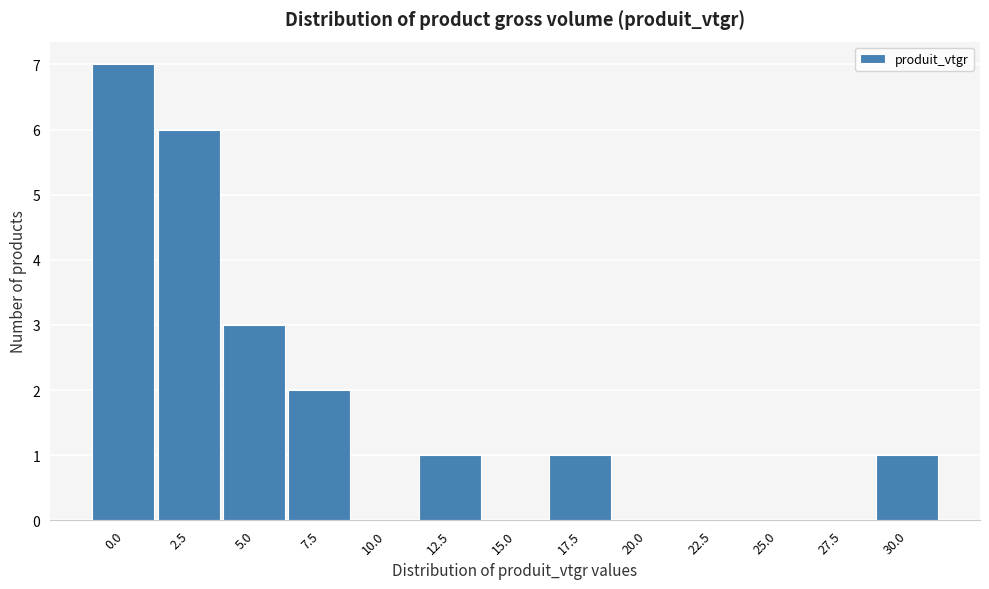

Reading right to left, list all the values displayed in this chart.

30.0=1	27.5=0	25.0=0	22.5=0	20.0=0	17.5=1	15.0=0	12.5=1	10.0=0	7.5=2	5.0=3	2.5=6	0.0=7